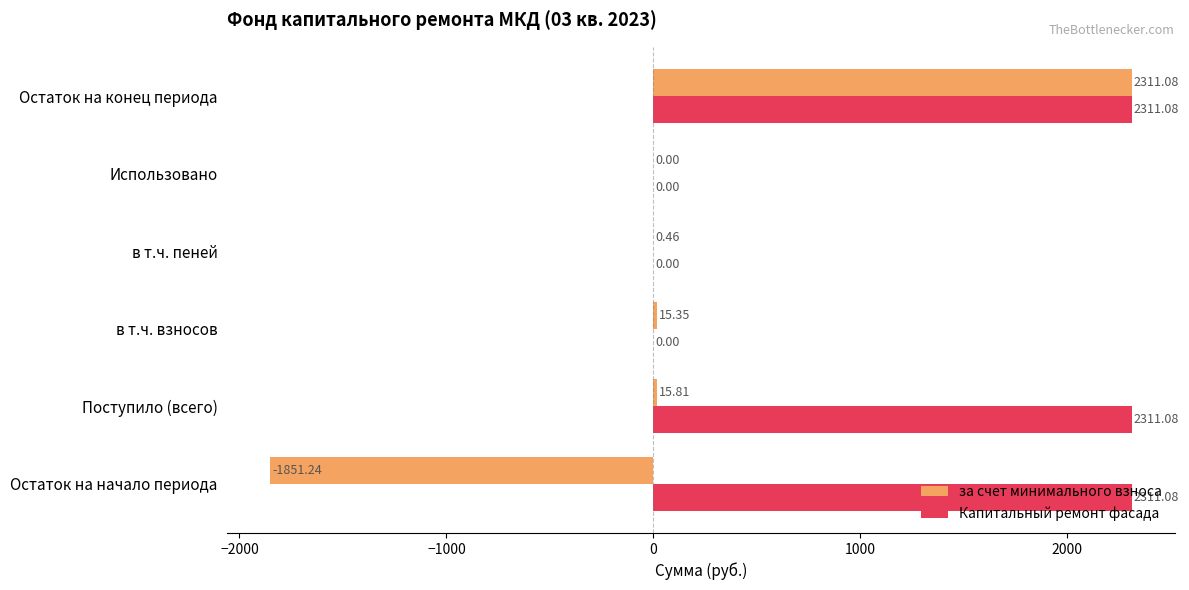

At which category is the sum across all series the highest?

Остаток на конец периода